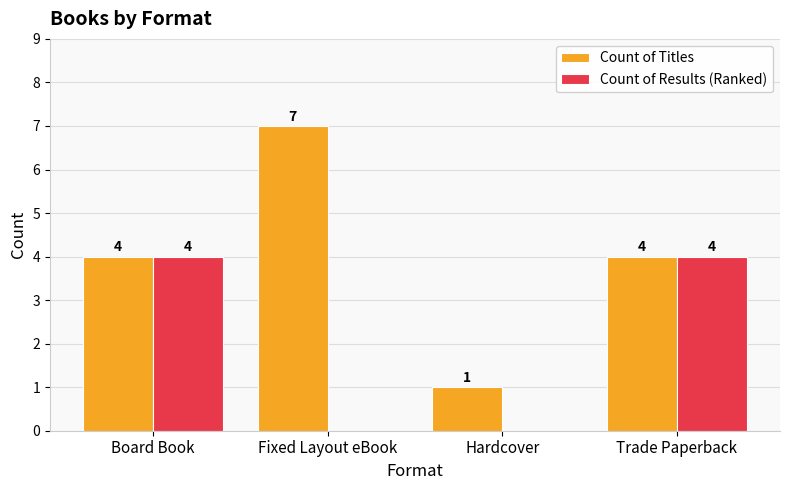

The value of Count of Results (Ranked) at Hardcover is -2. True or false?

False